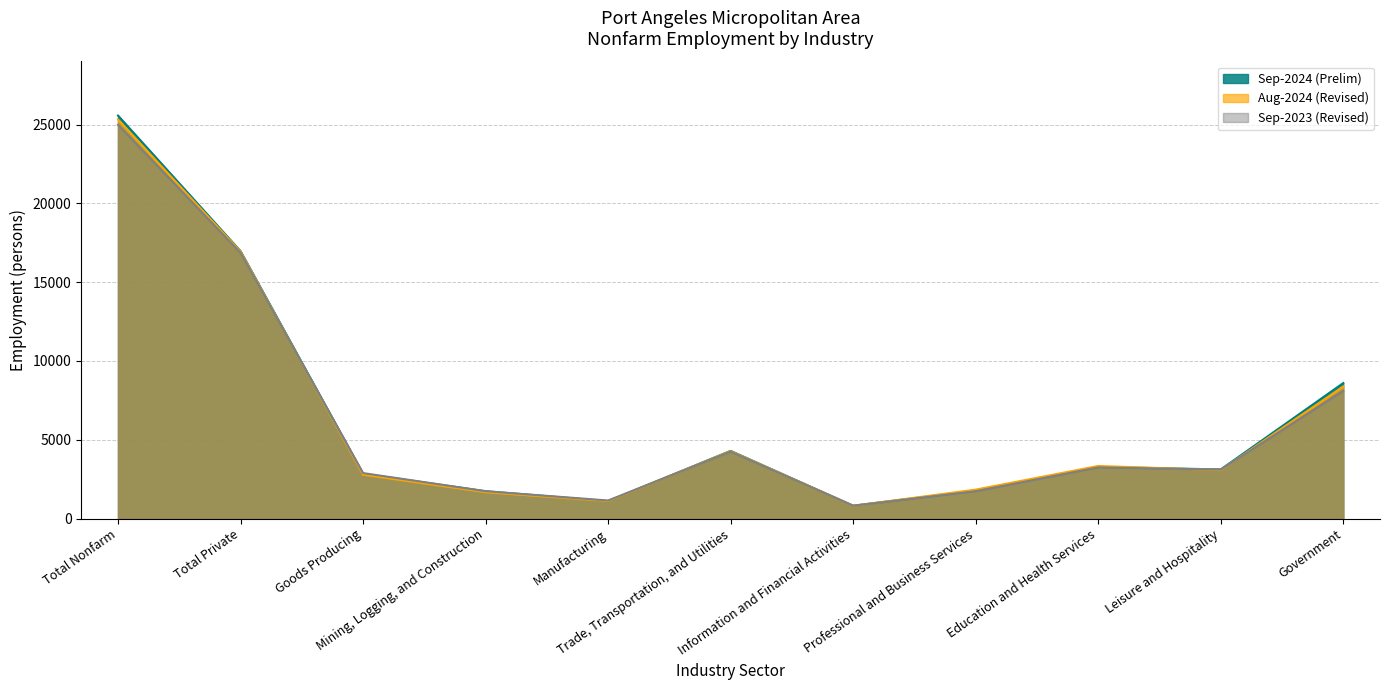

What are all the series names shown in the legend?

Sep-2024 (Prelim), Aug-2024 (Revised), Sep-2023 (Revised)